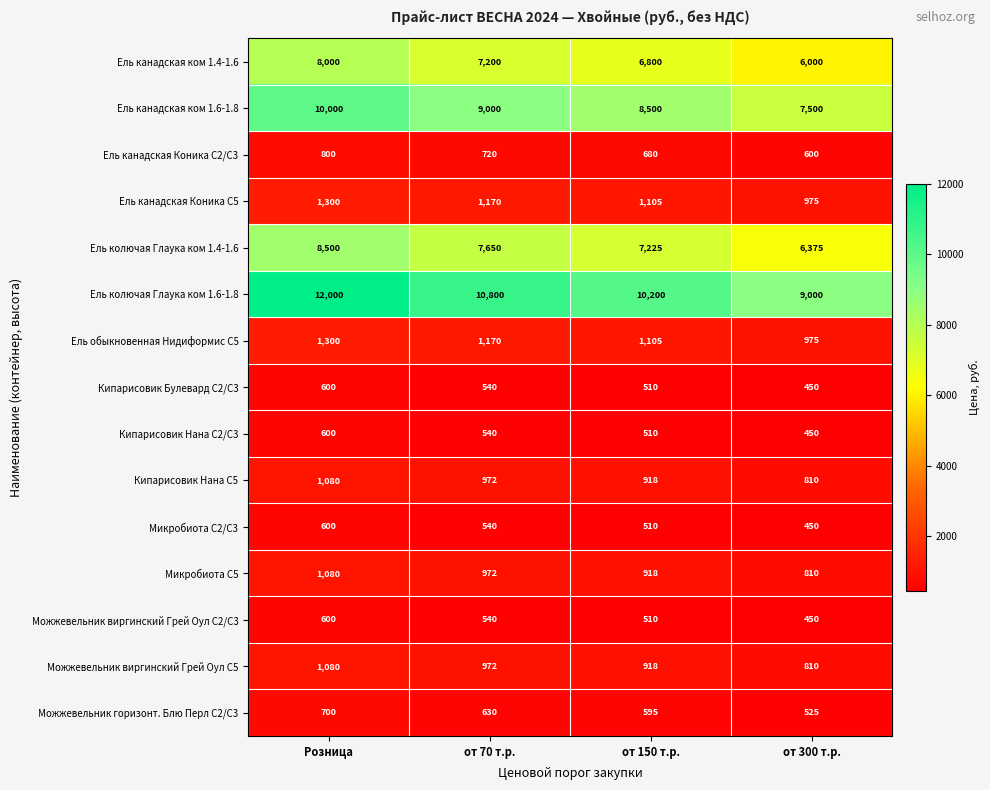

At which category is the sum across all series the highest?

Розница